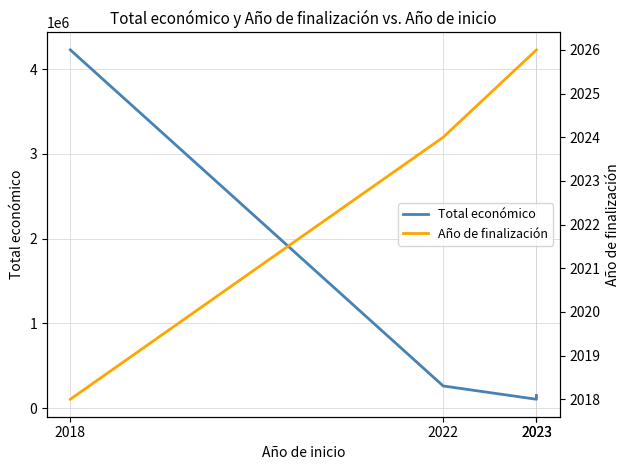

How many lines are shown in the chart?

2